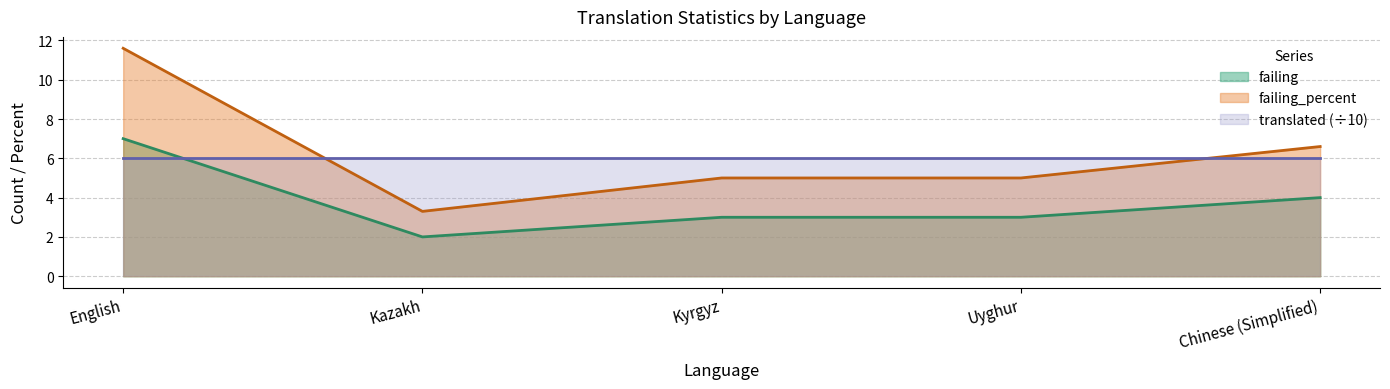

What is the smallest value displayed?

2.0